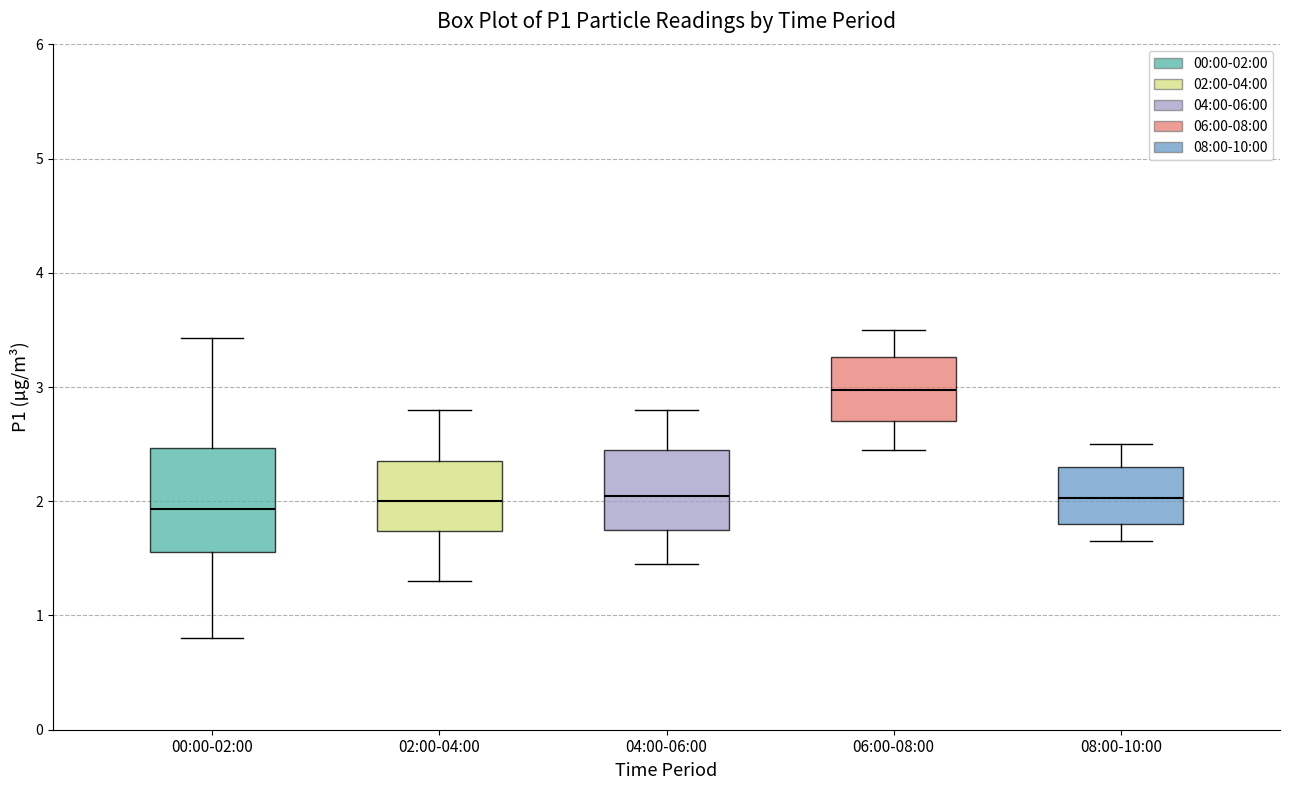

Which box is the tallest, from its lower edge to its upper edge?

00:00-02:00